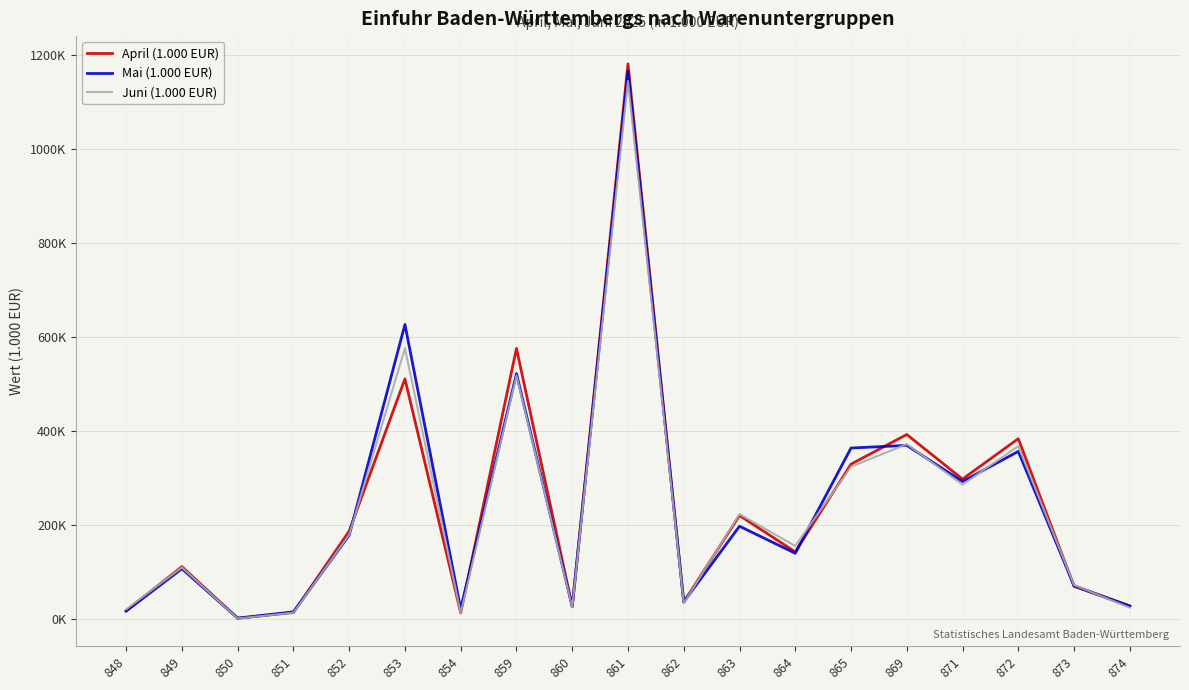

Is this an area chart (filled region under the line)?

No